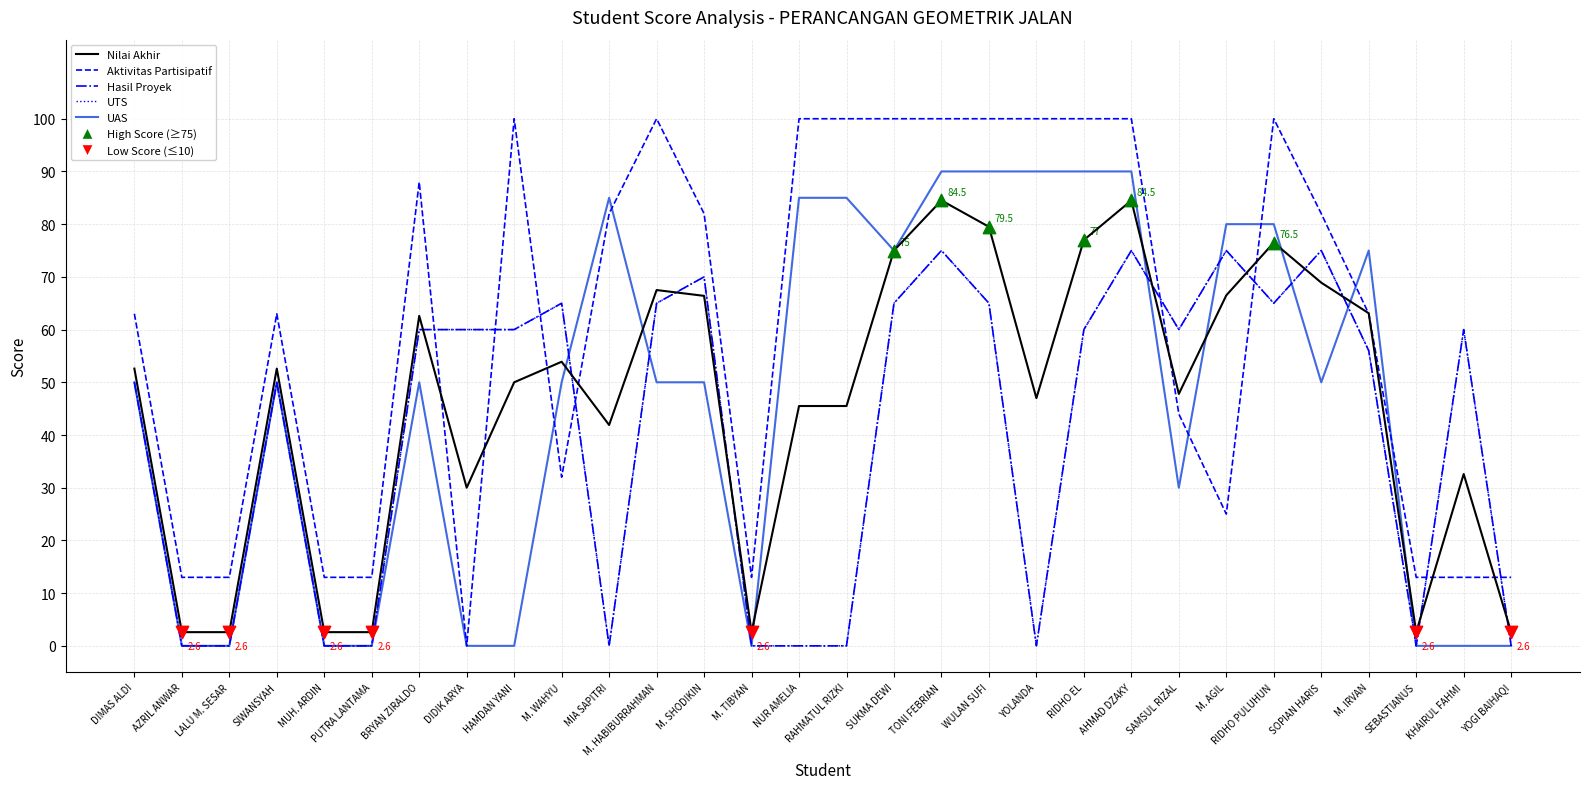

Does the chart have visible grid lines?

Yes